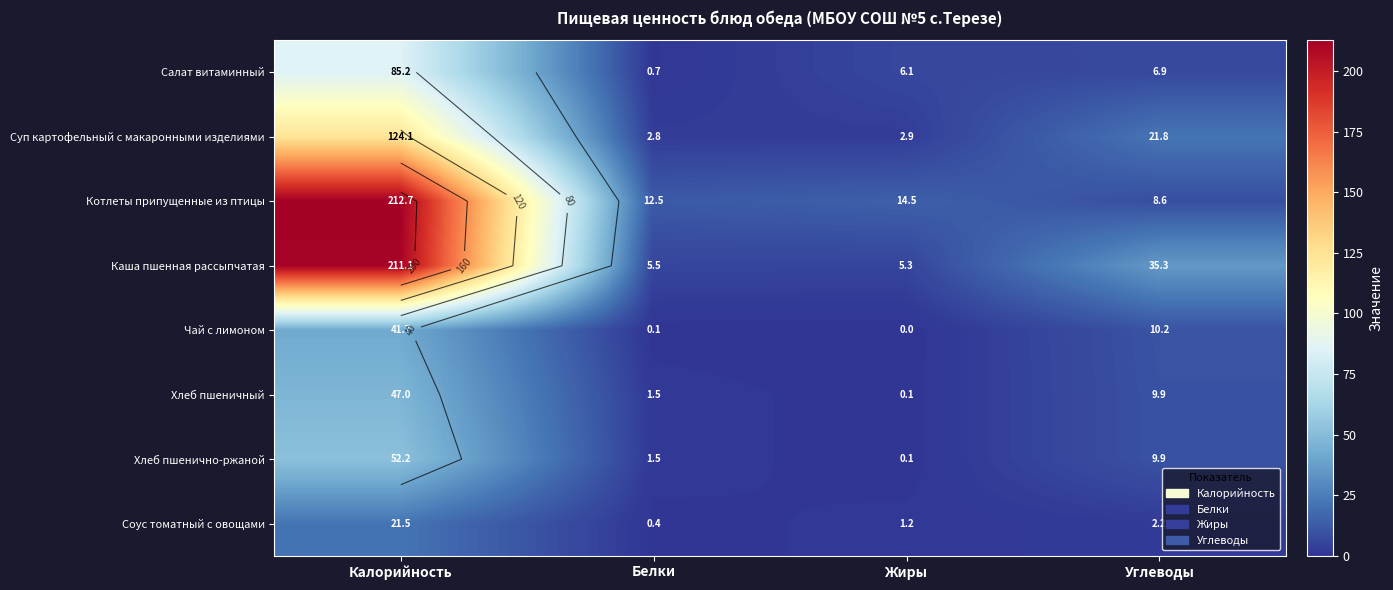

At which category is the sum across all series the highest?

Калорийность